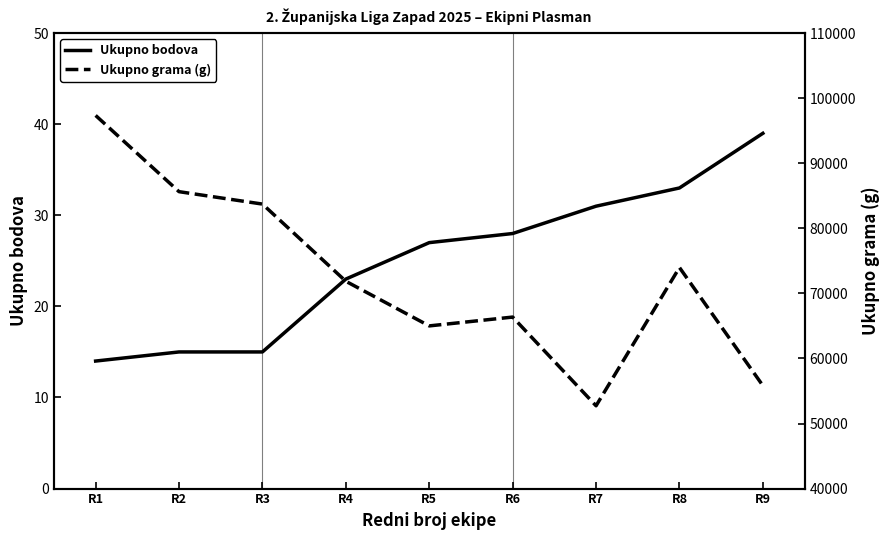

Between R6 and R9, which series saw the biggest shift?

Ukupno grama (g)